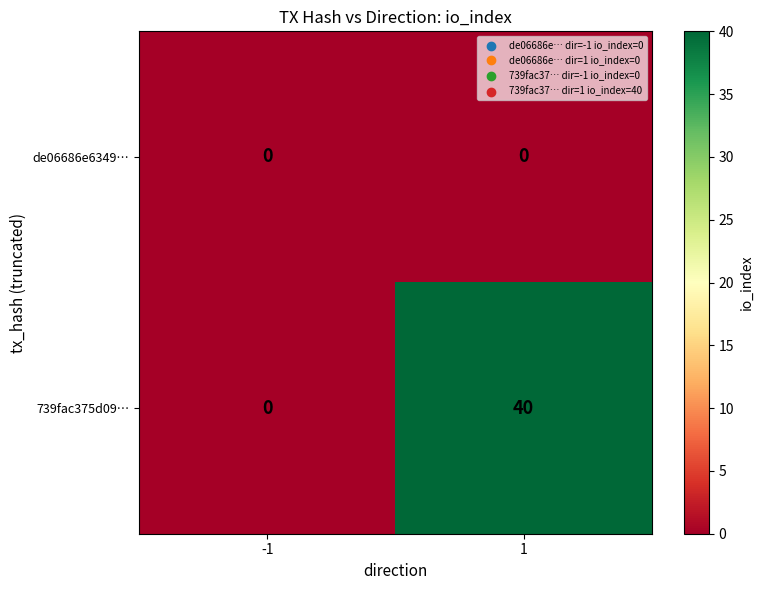

Which series has the largest total across all categories?

739fac375d09…